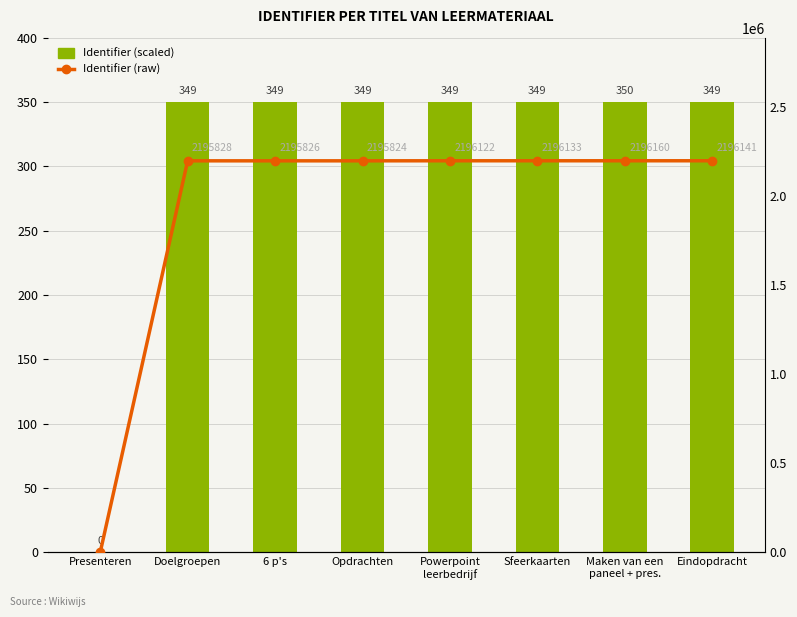

At which label does Identifier (scaled) first exceed 349?

Doelgroepen